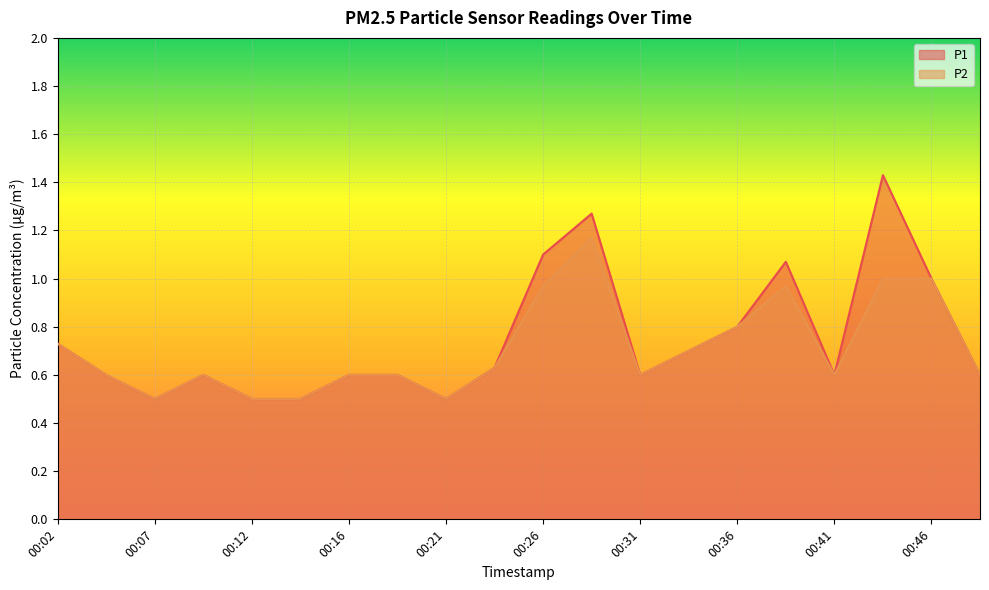

Where is the first local minimum for P1?

00:07